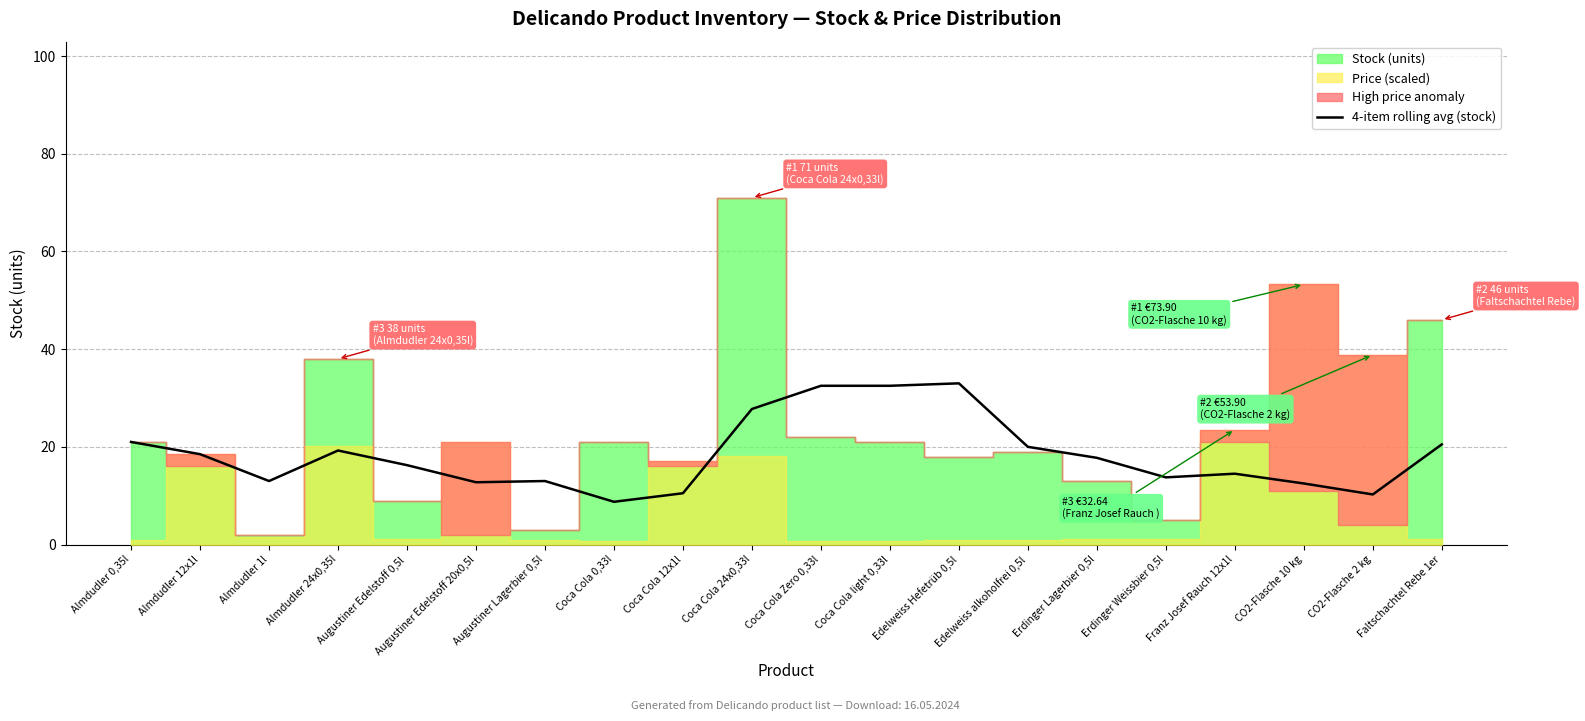

At which label is the value closest to 20?

Edelweiss alkoholfrei 0,5l